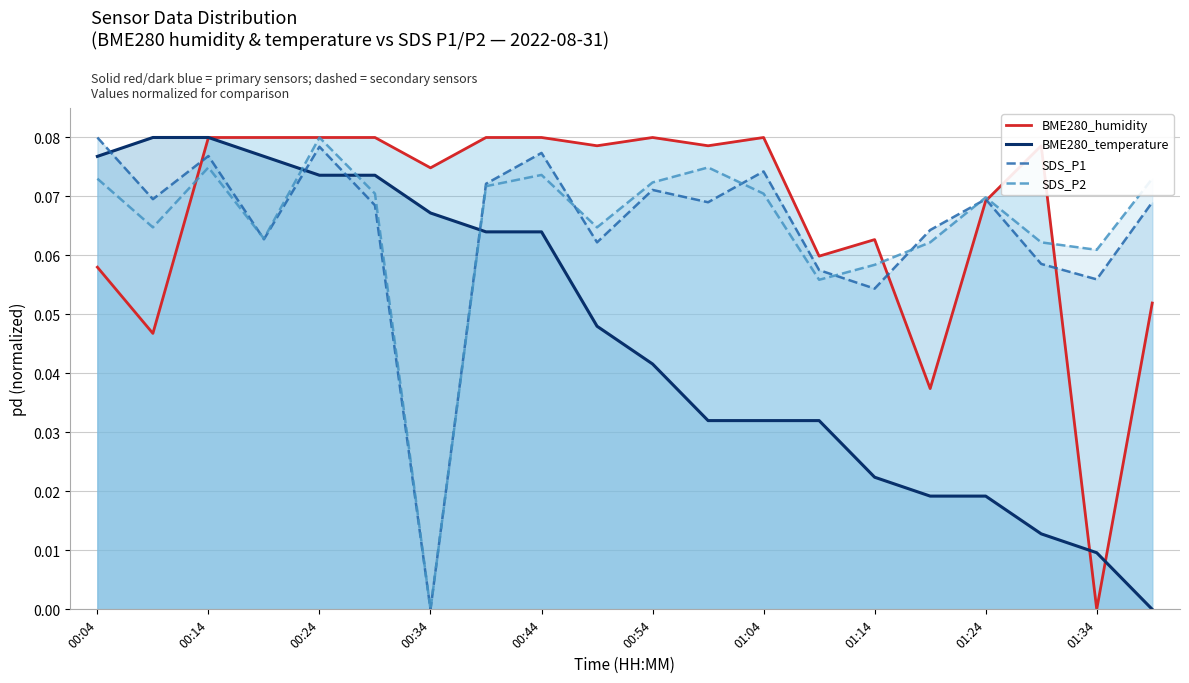

True or false: SDS_P2 has a value of 0.0 at 01:24.

False